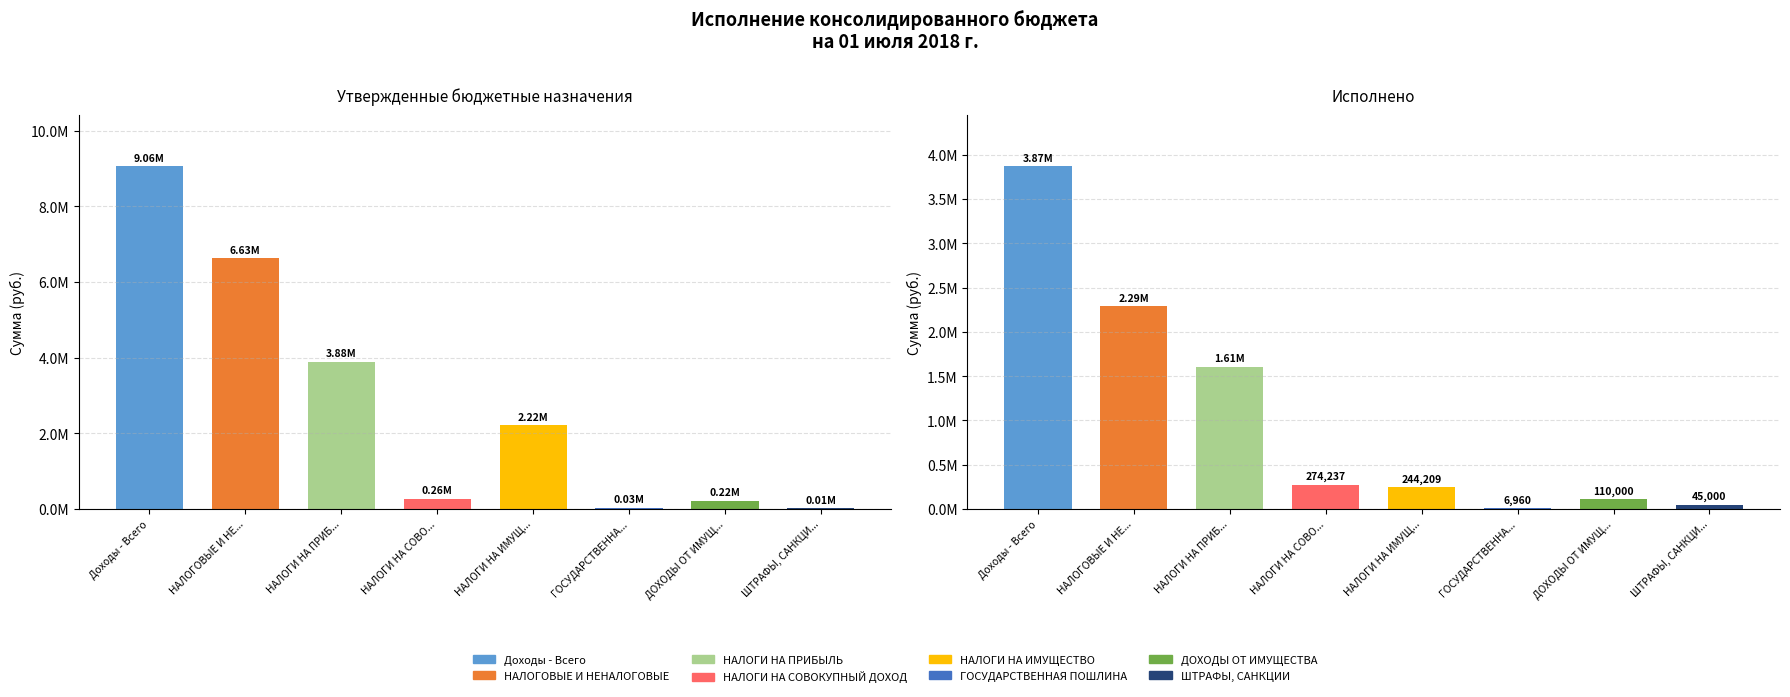

How many data points in Исполнено are less than 274236?

4